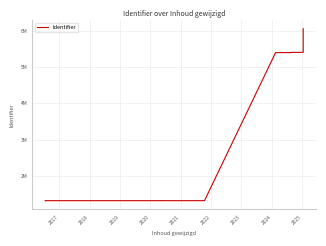

What is the average value?

2824482